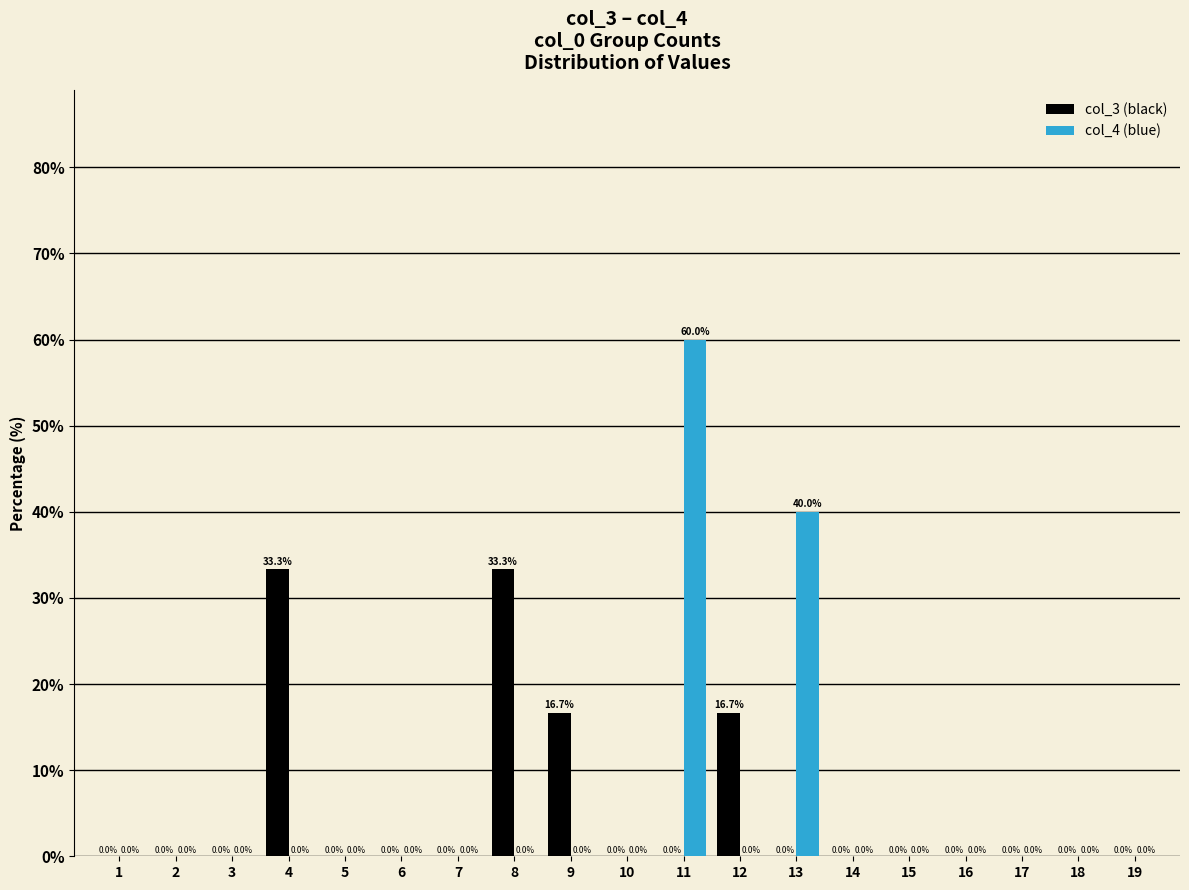

How many groups of bars are there?

19